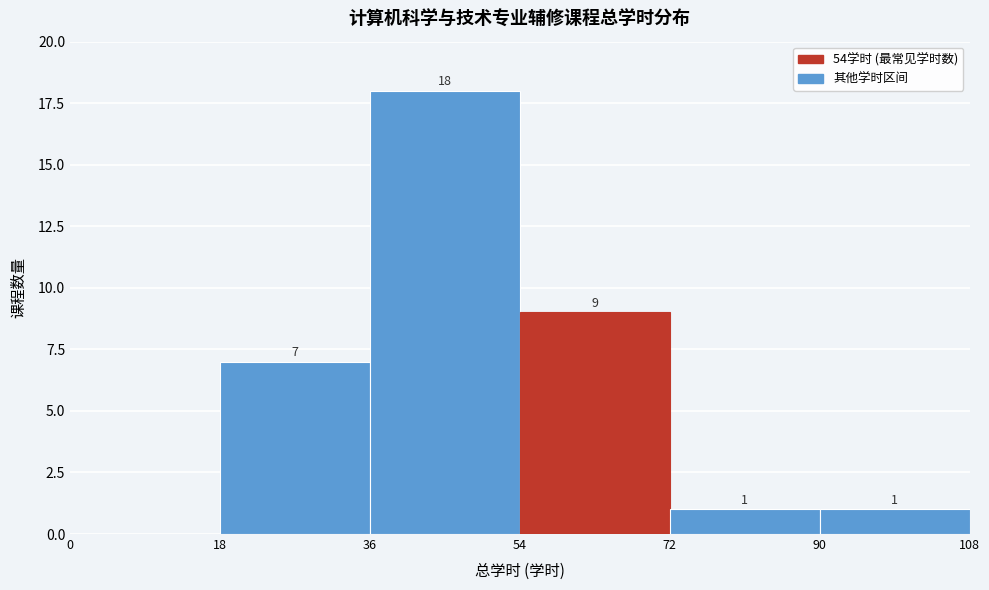

Over which range of the x-axis is the bar tallest?

36 to 54